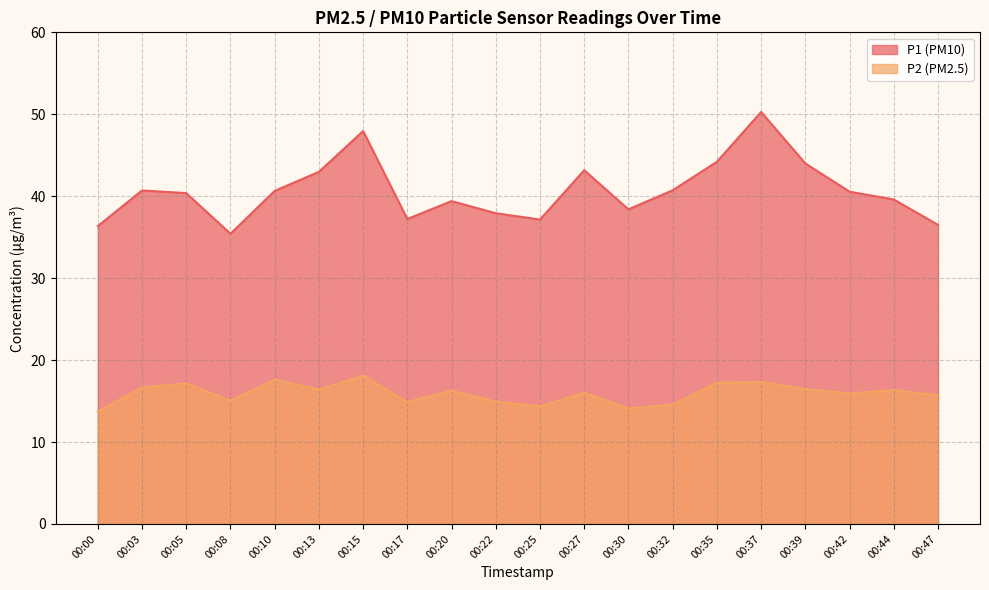

True or false: P2 and P1 cross at least once.

False